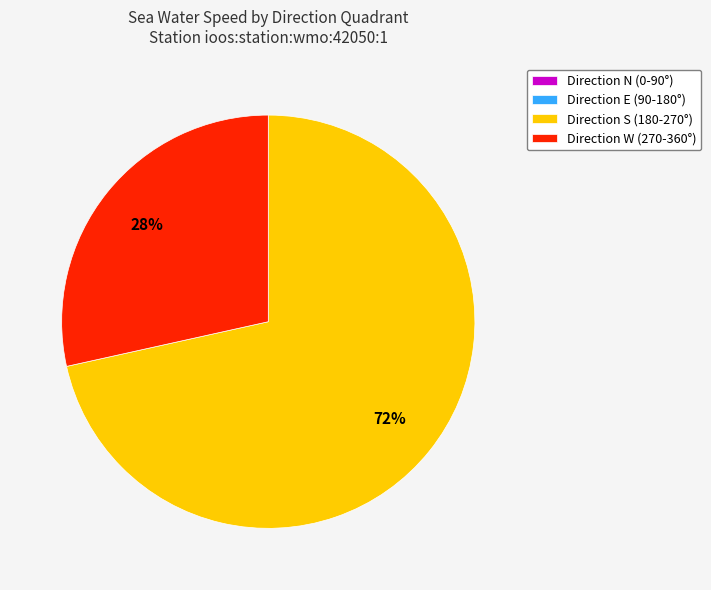

Is there a majority slice in this chart?

Yes